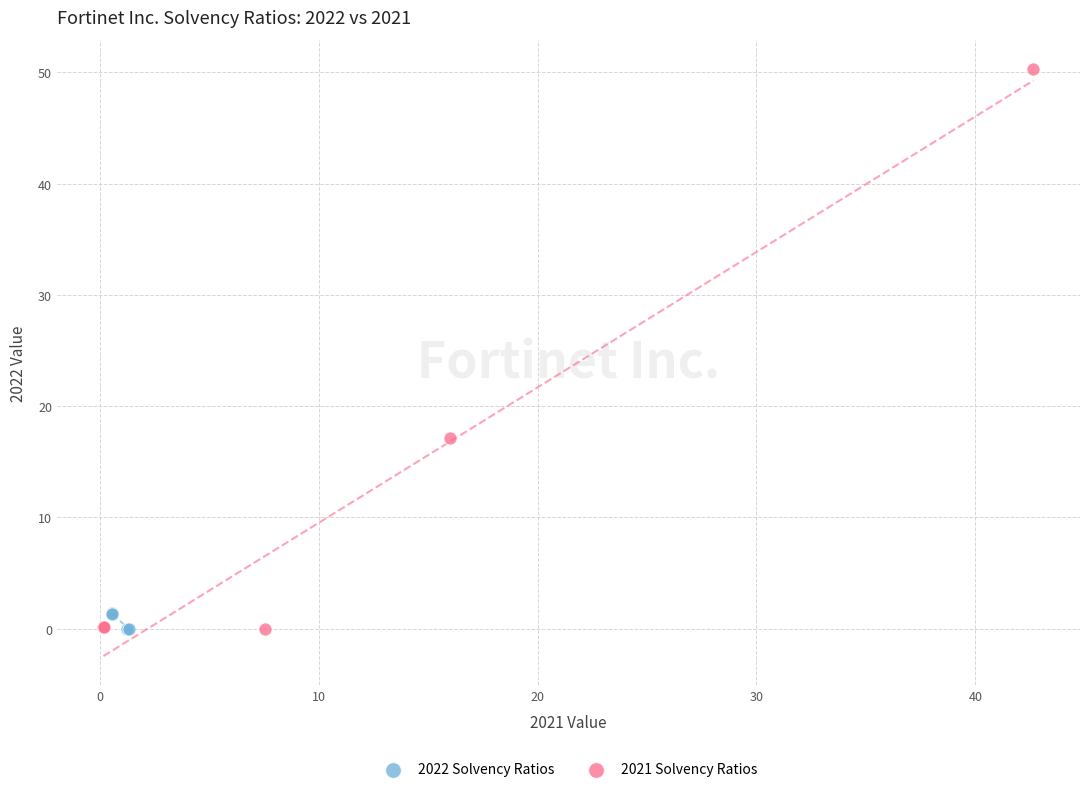

Which series reaches the maximum Y coordinate?

2021 Solvency Ratios